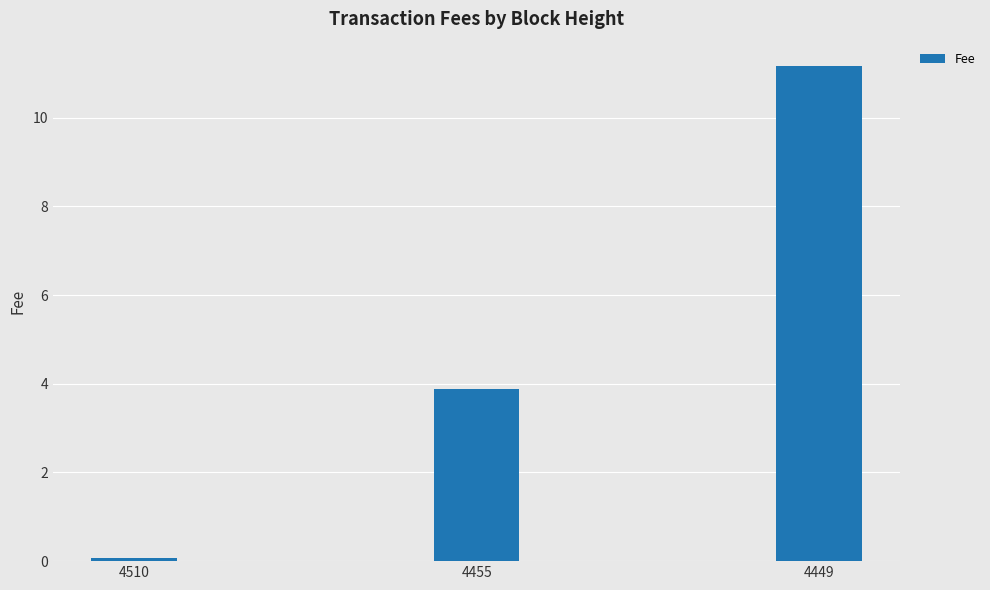

What is the value of the 2nd bar from the left?

3.9